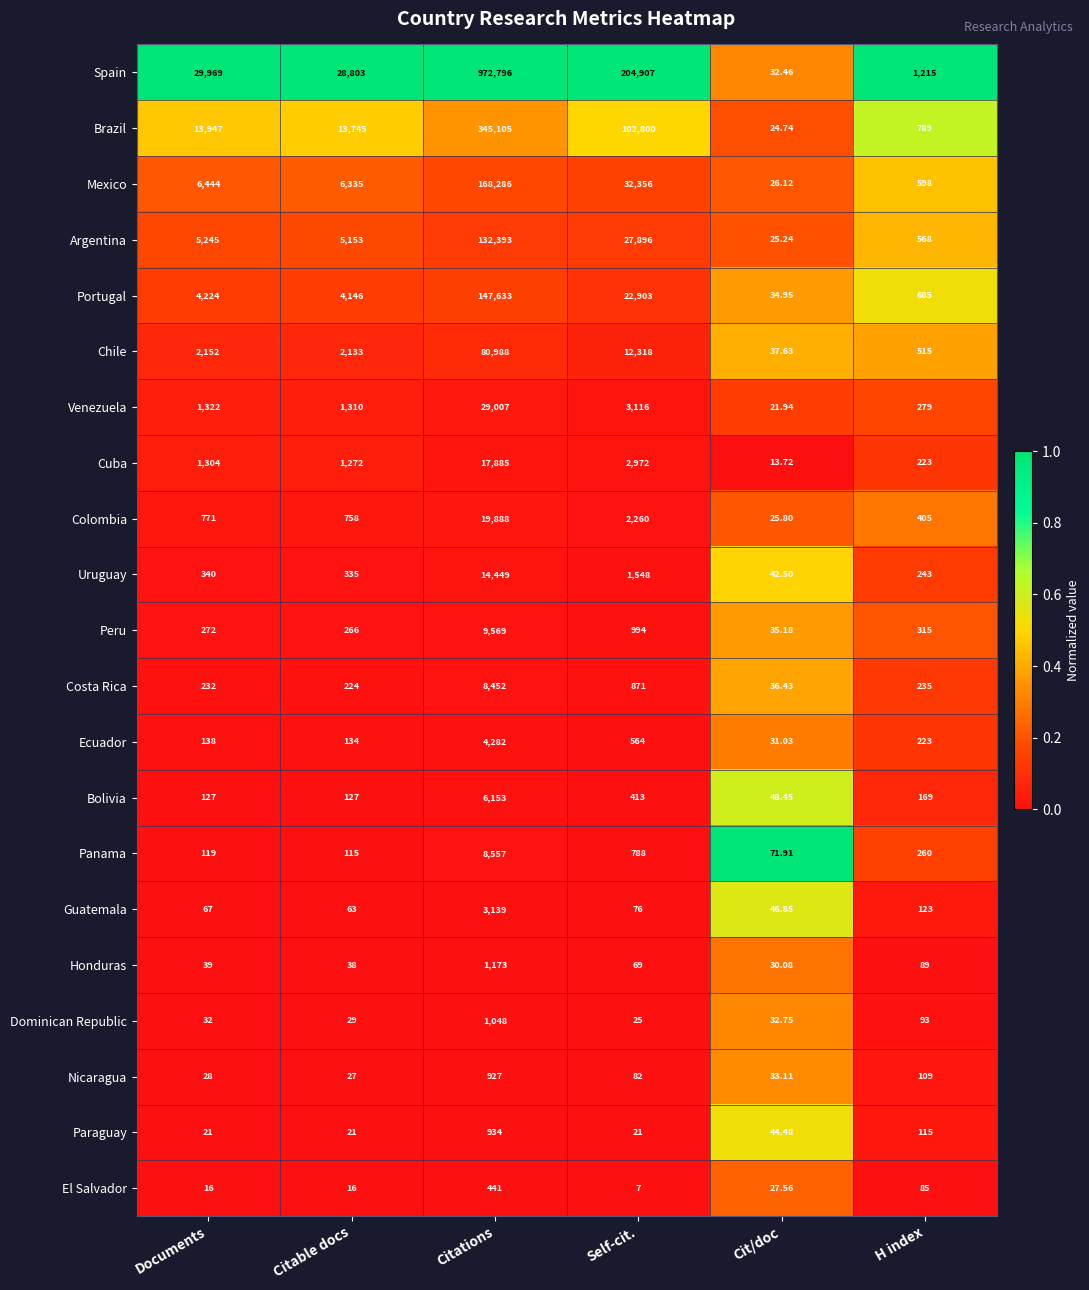

Rank the series at Self-cit. from highest to lowest value.

Spain, Brazil, Mexico, Argentina, Portugal, Chile, Venezuela, Cuba, Colombia, Uruguay, Peru, Costa Rica, Panama, Ecuador, Bolivia, Nicaragua, Guatemala, Honduras, Dominican Republic, Paraguay, El Salvador